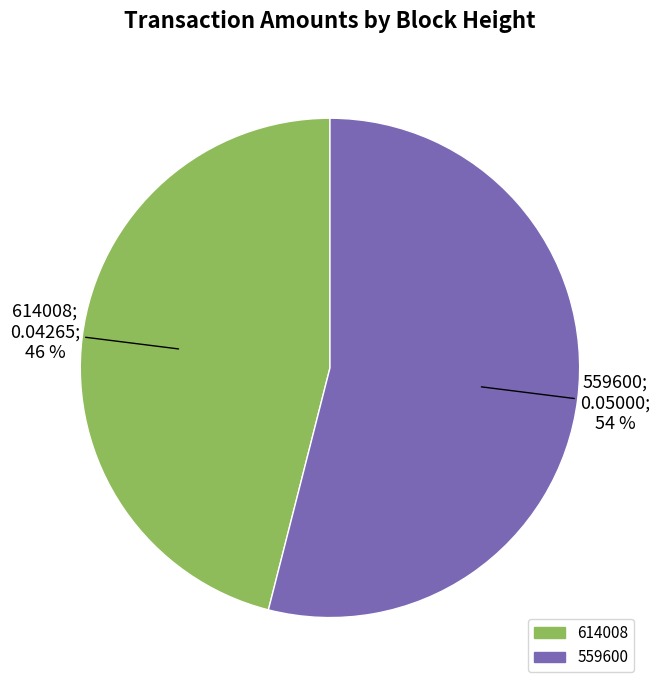

To the nearest percent, what is the difference between the largest and smallest slice percentages?

8%